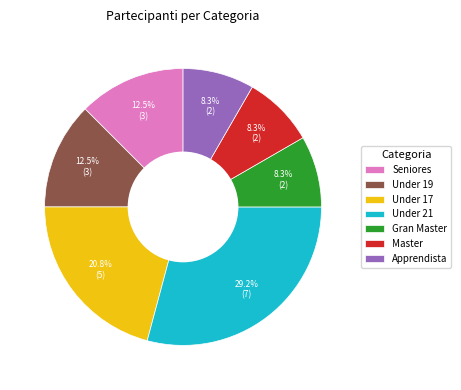

Count the number of slices in the pie.

7